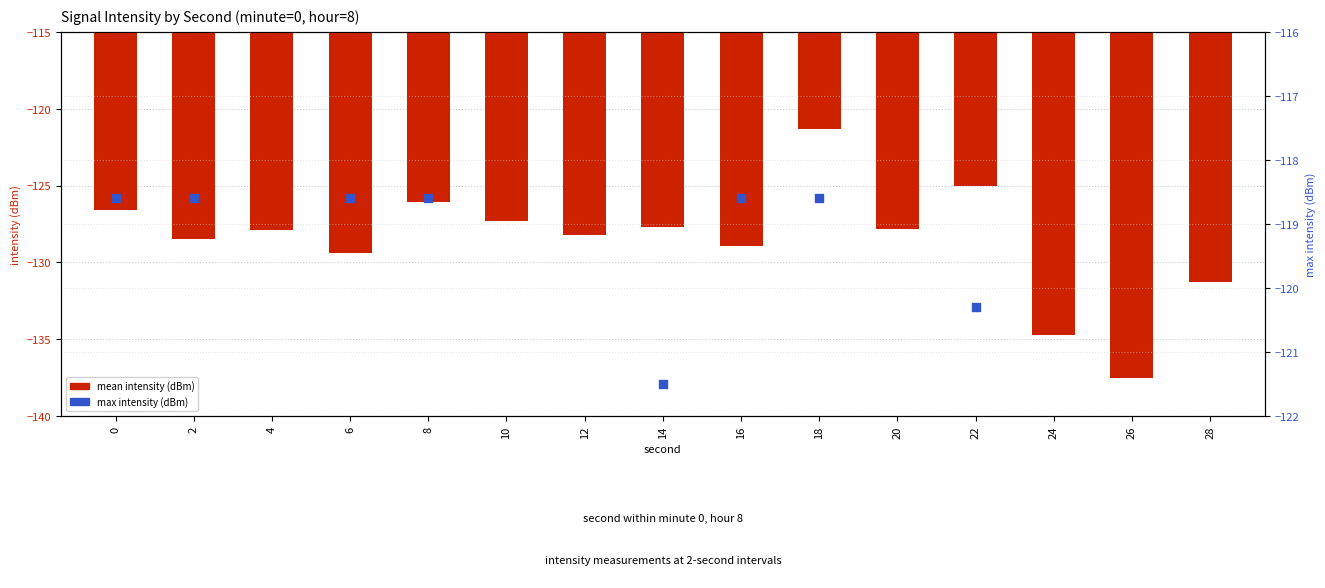

Is the value of max intensity (dBm) at 6 greater than the value of mean intensity (dBm) at 20?

Yes